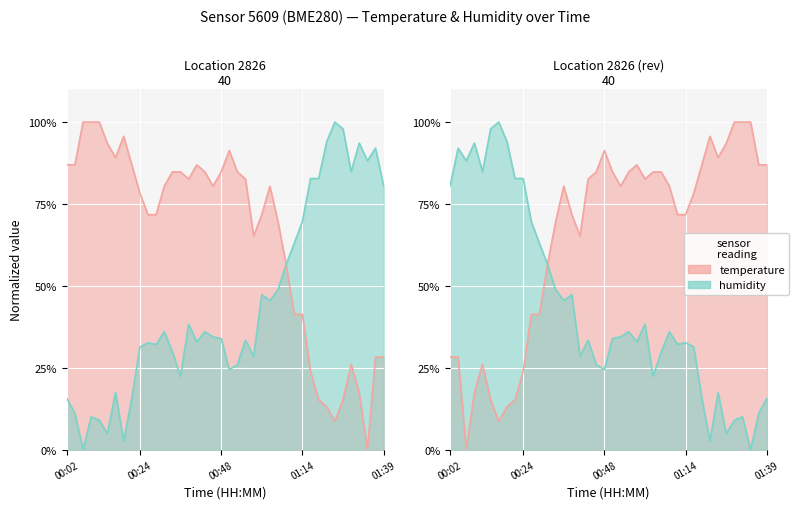

How many intersections are there between humidity and temperature?

1